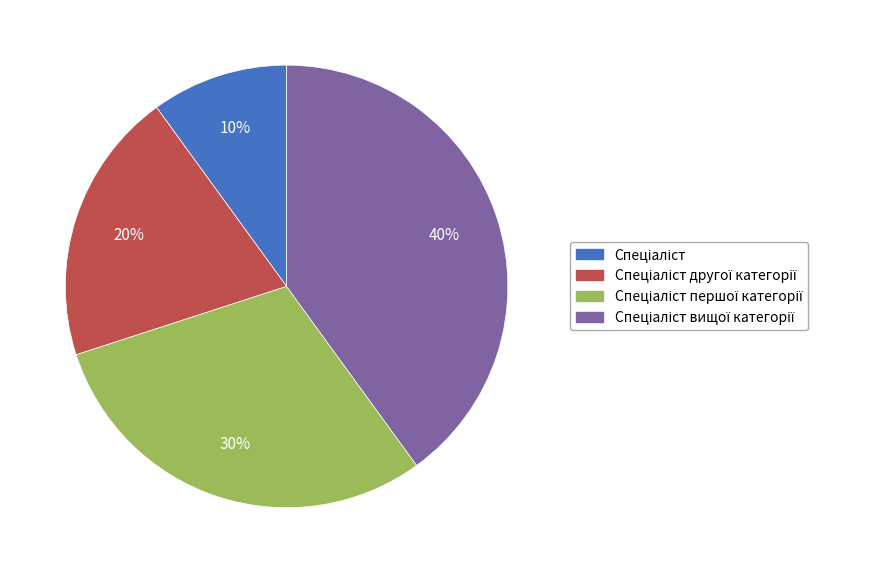

Is there a majority slice in this chart?

No